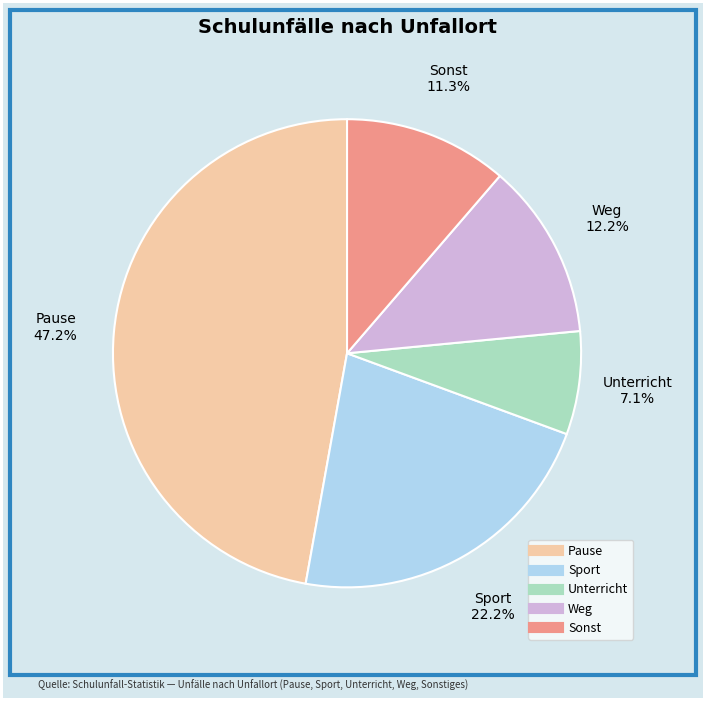

Does Unterricht represent more than half of the total?

No